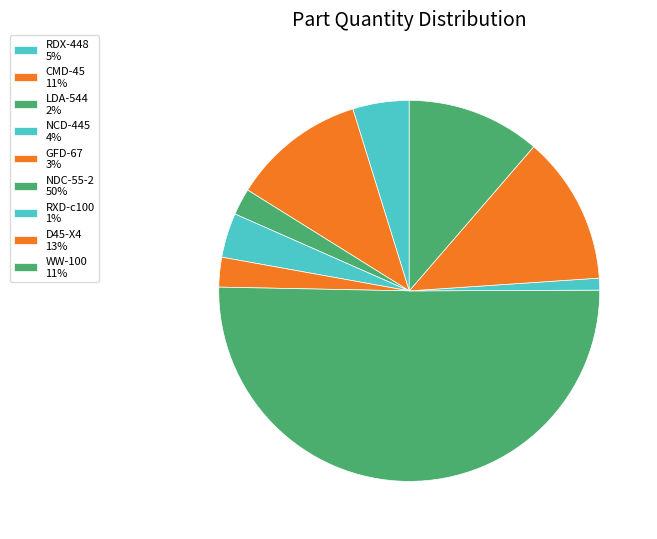

The LDA-544 slice represents 8% of the pie. True or false?

False